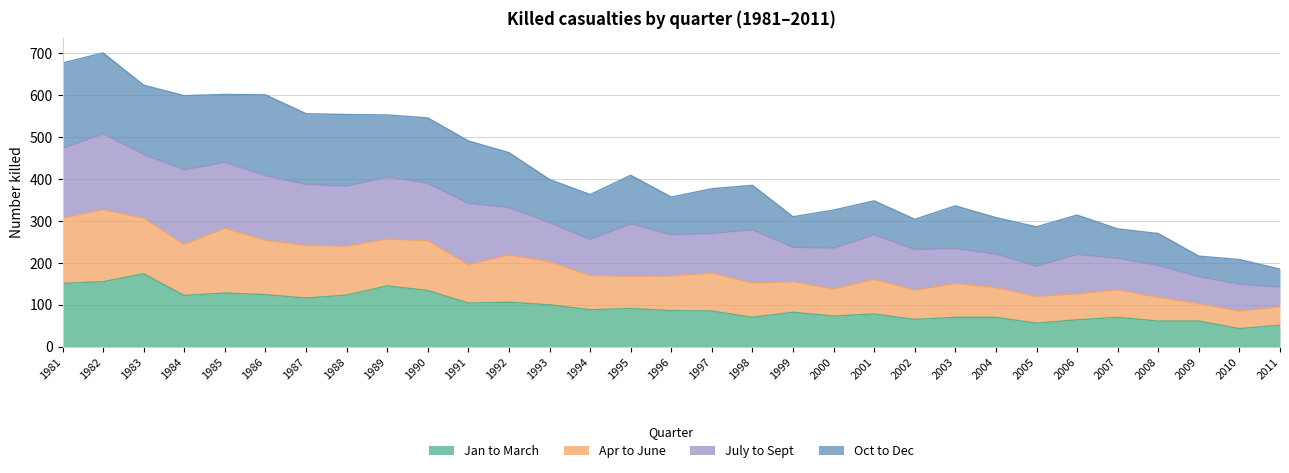

True or false: Jan to March and Apr to June intersect in this chart.

False